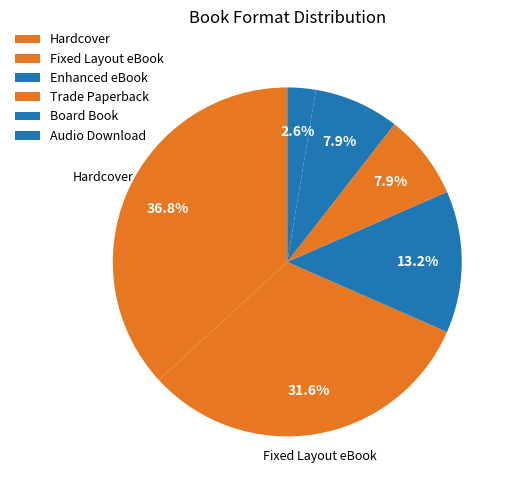

How many slices are in this pie chart?

6